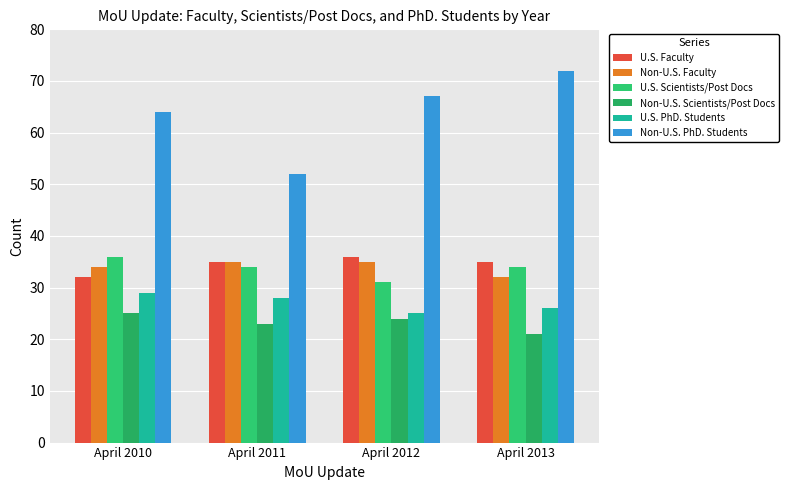

Rank the series at April 2010 from highest to lowest value.

Non-U.S. PhD. Students, U.S. Scientists/Post Docs, Non-U.S. Faculty, U.S. Faculty, U.S. PhD. Students, Non-U.S. Scientists/Post Docs